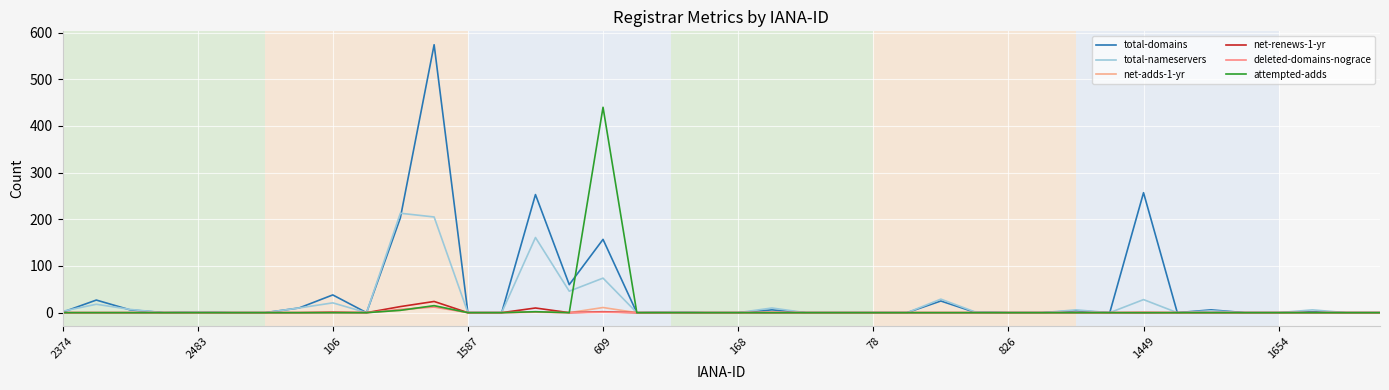

What is the difference between the maximum and minimum values in the attempted-adds series?

440